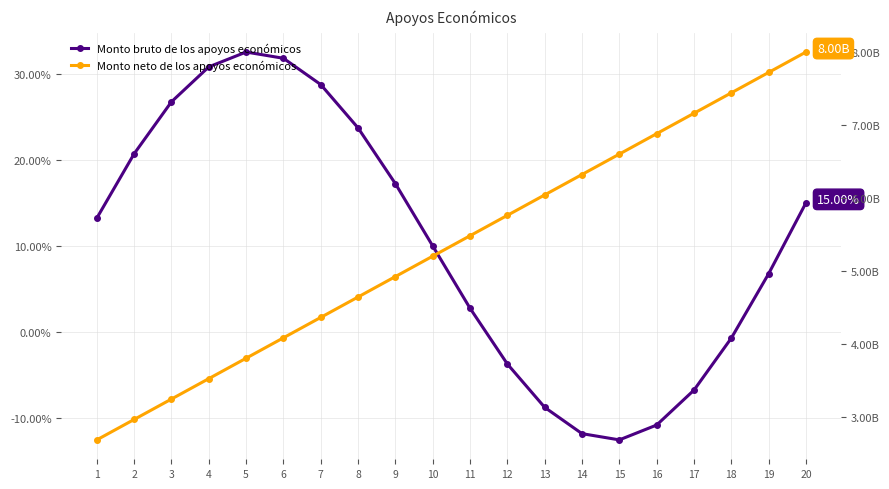

Which category has the highest value in the Monto bruto de los apoyos económicos series?

5